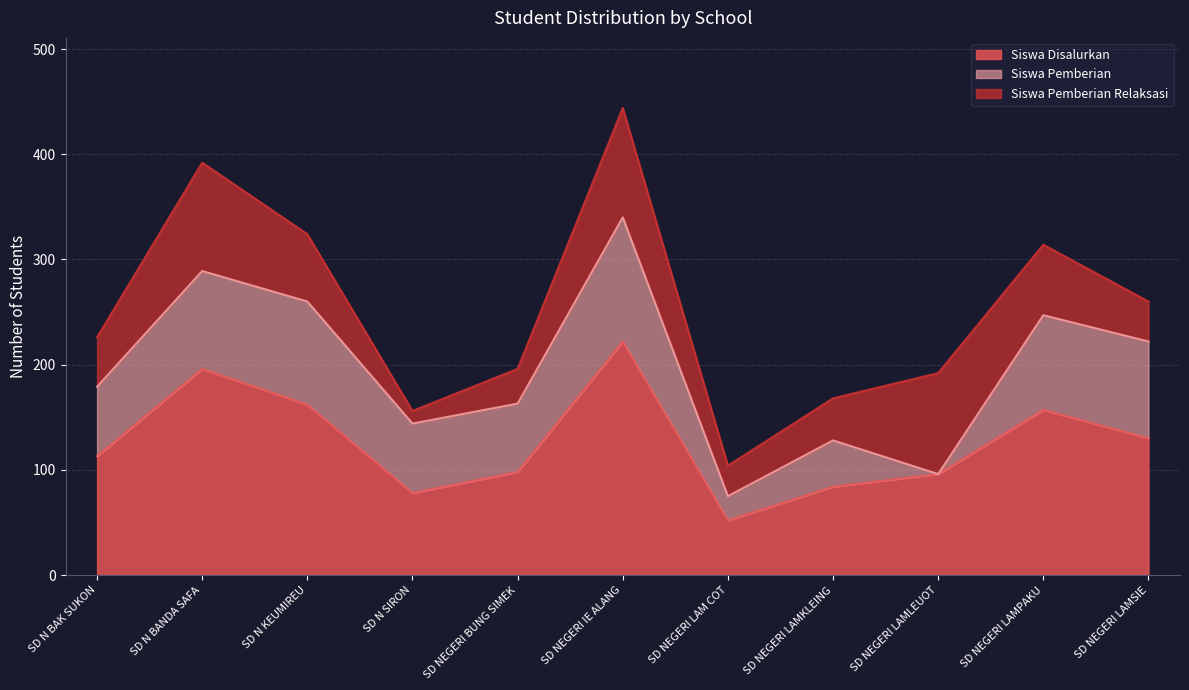

True or false: Siswa Pemberian Relaksasi and Siswa Disalurkan cross at least once.

False